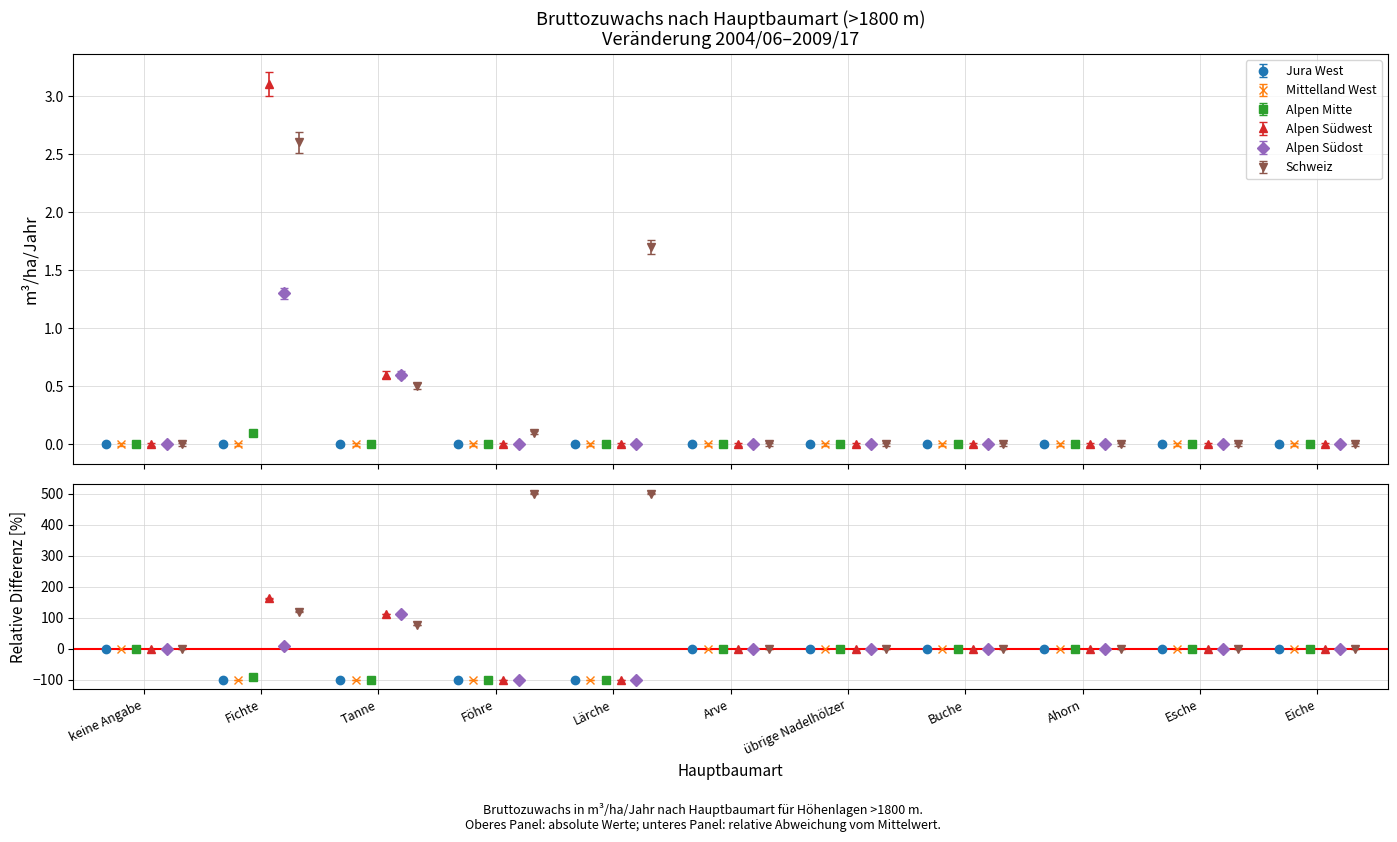

Which series has the largest total across all categories?

Schweiz